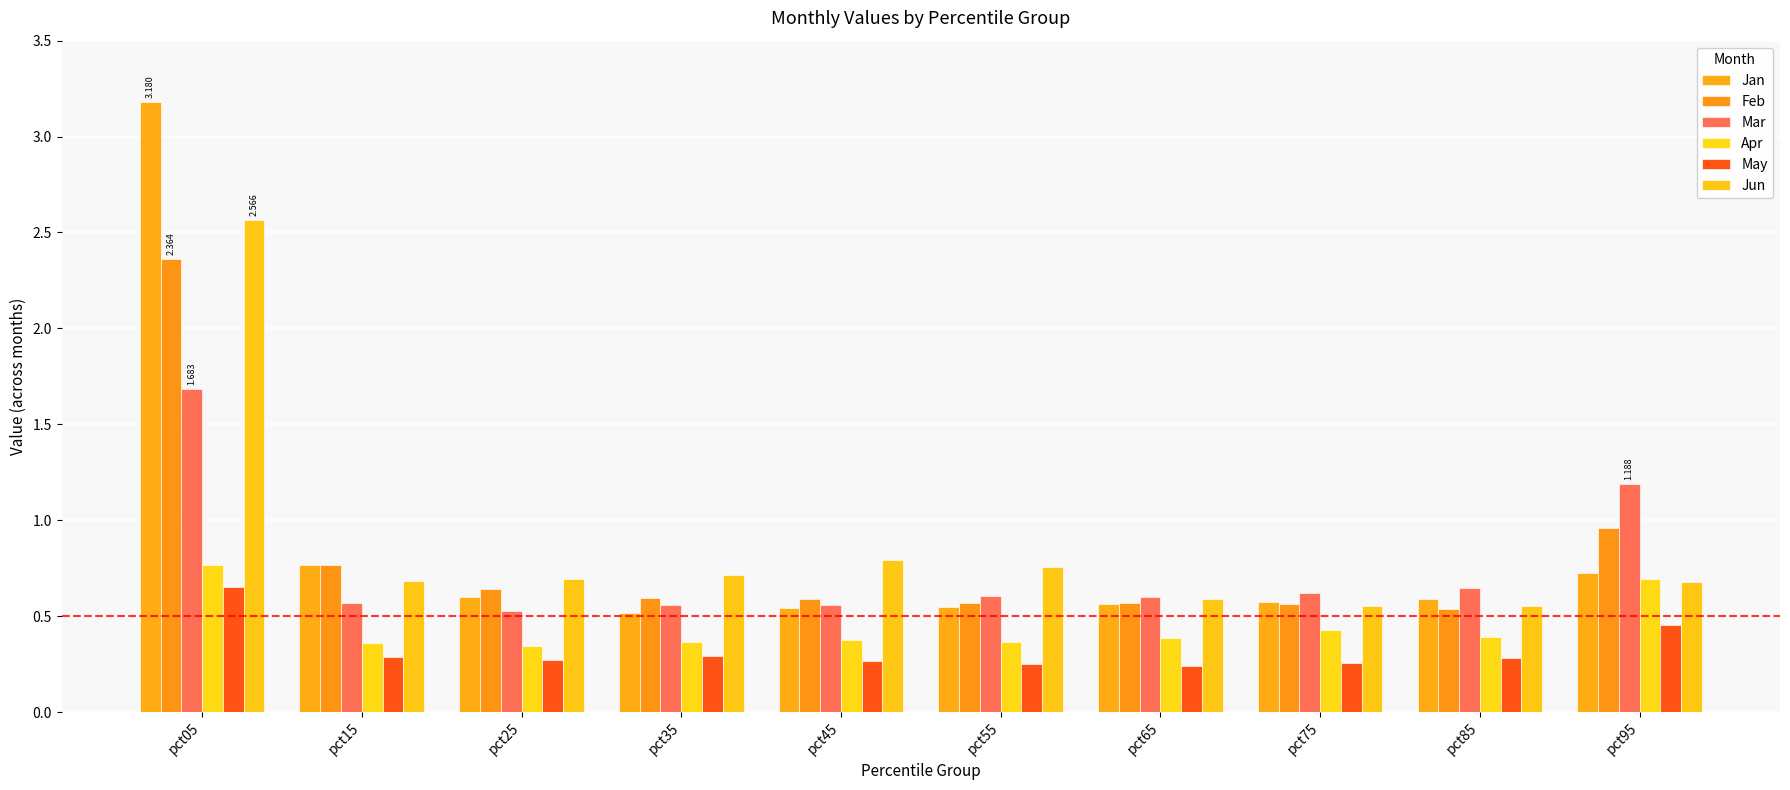

Which series has the largest total across all categories?

Jan